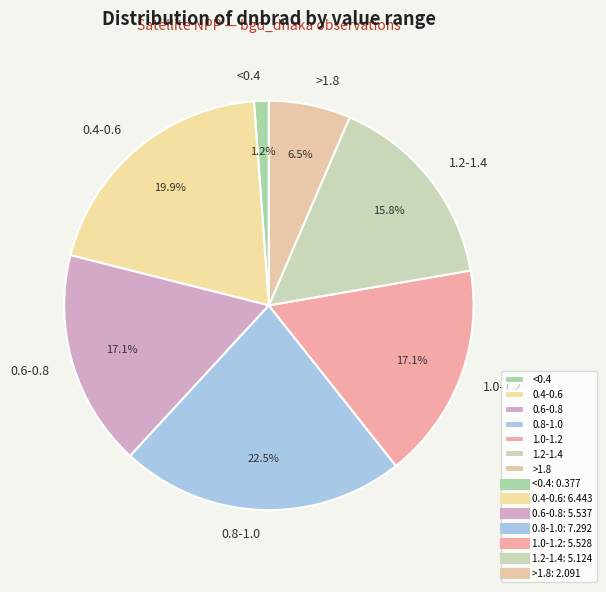

Is there any slice that represents more than half of the pie?

No